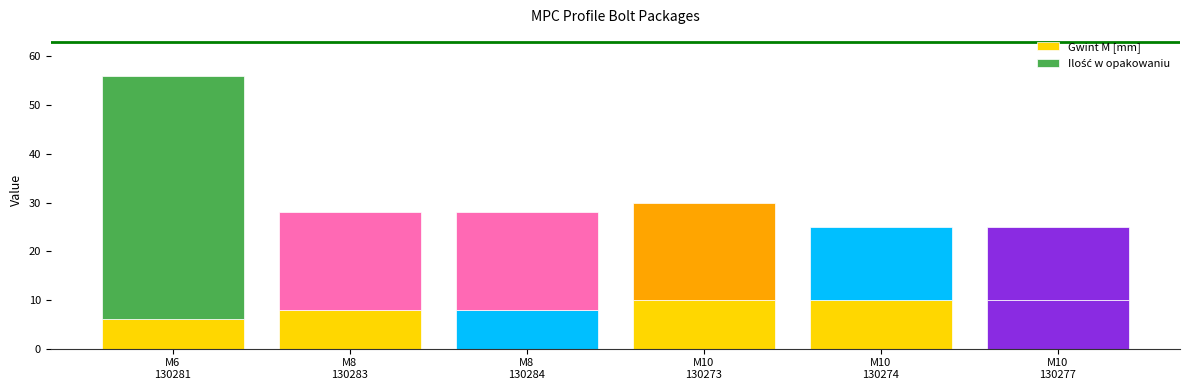

Is it true that Ilość w opakowaniu equals 22 at M10 pre MPC-profil 38/80 and 40/80?

False